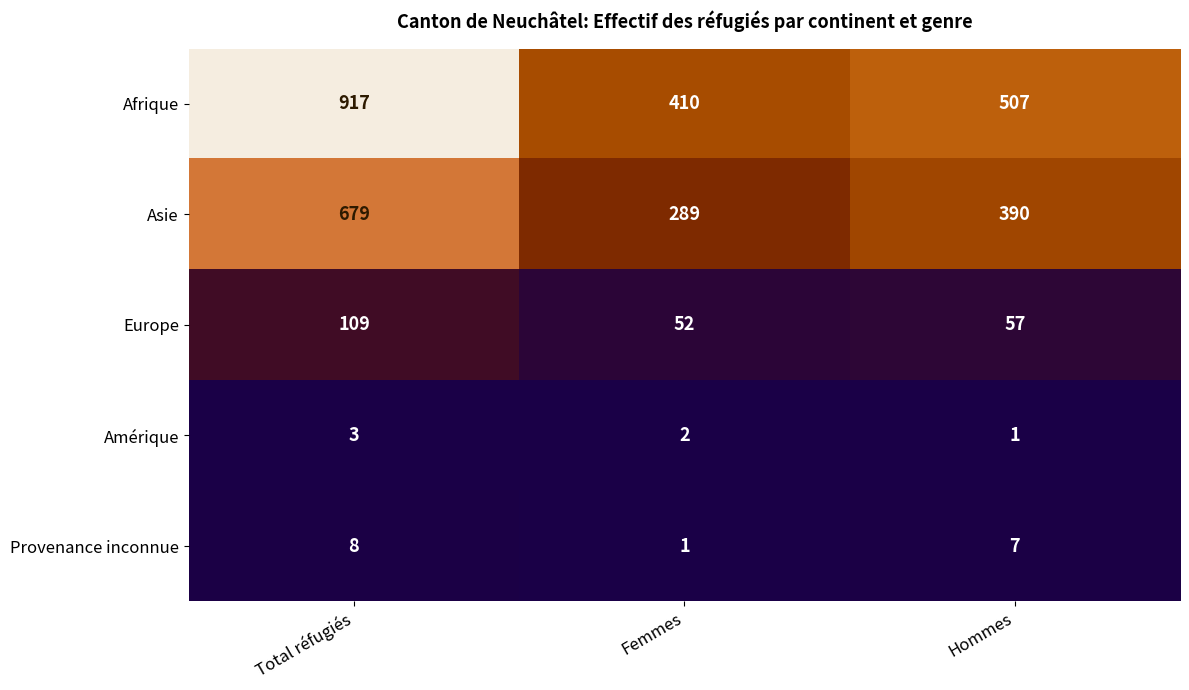

What is the sum of the Europe values at Femmes and Hommes?

109